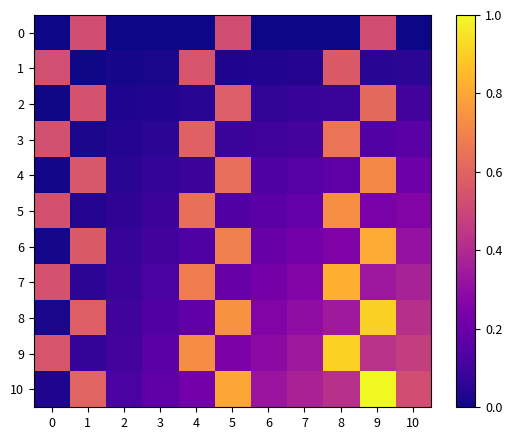

Which series has the largest total across all categories?

row_10